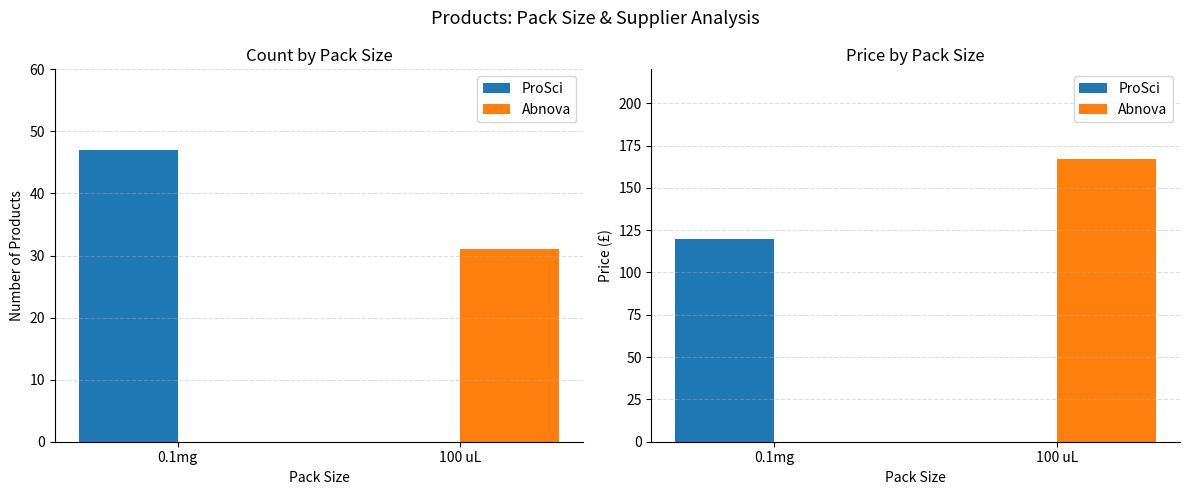

Is it true that Abnova equals 270 at 100 uL?

False